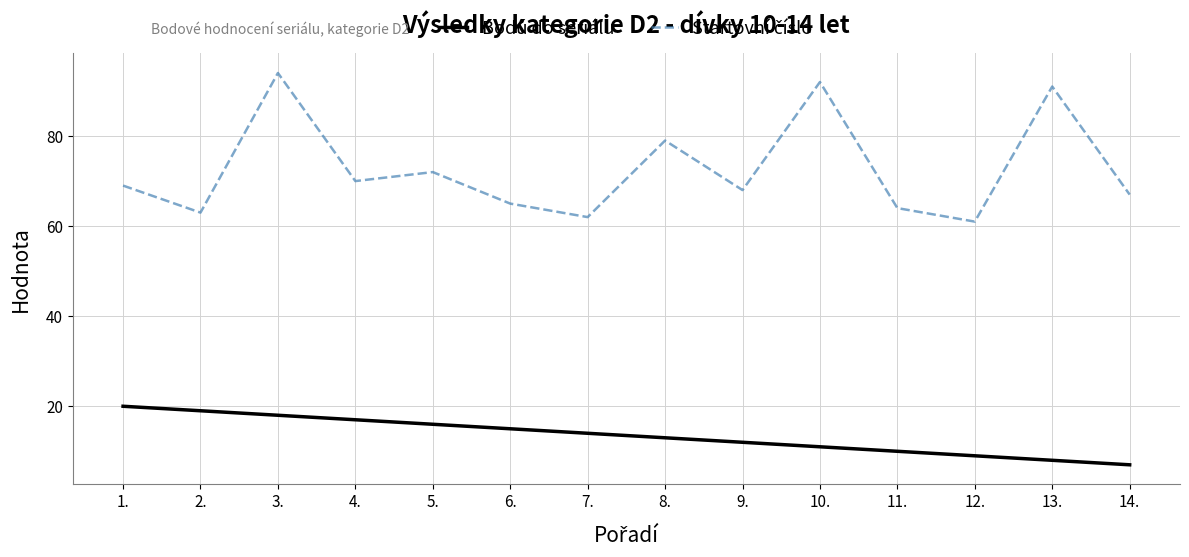

Which label corresponds to the largest value in the chart?

3.